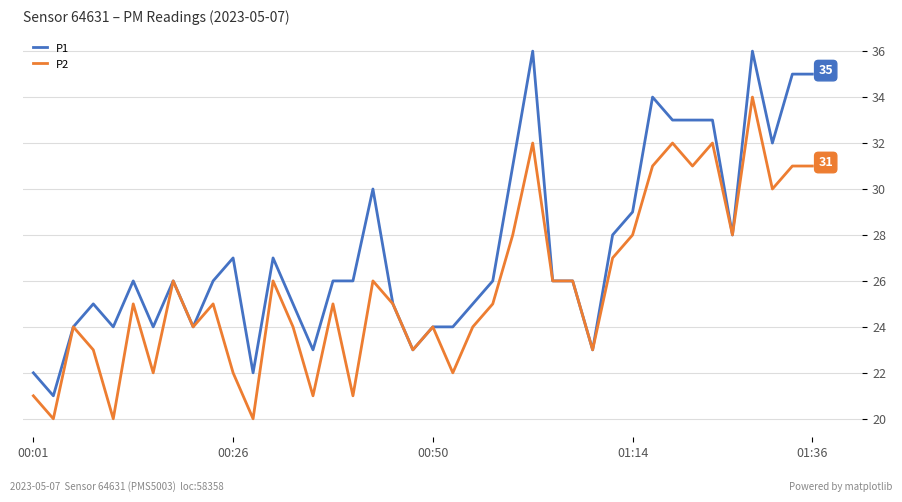

What is the average value of the P2 series?

26